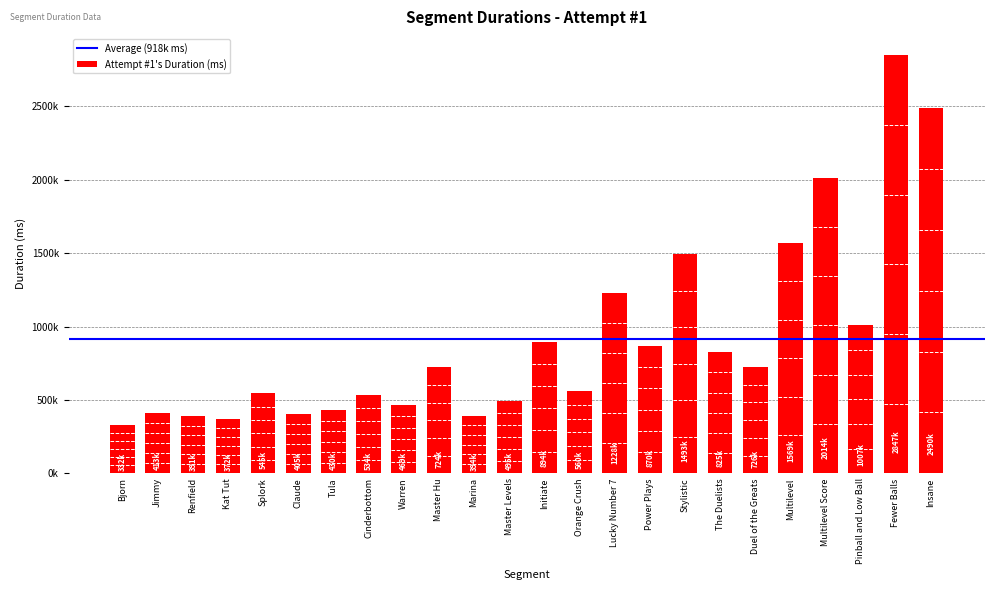

What is the smallest value displayed?

332131